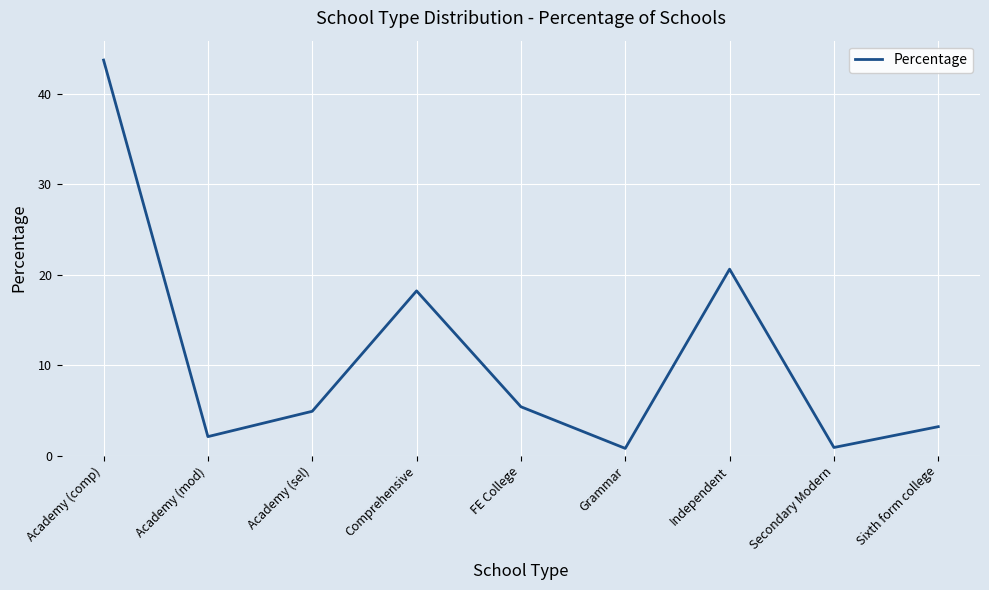

What is the change in value from FE College to Secondary Modern?

-4.5